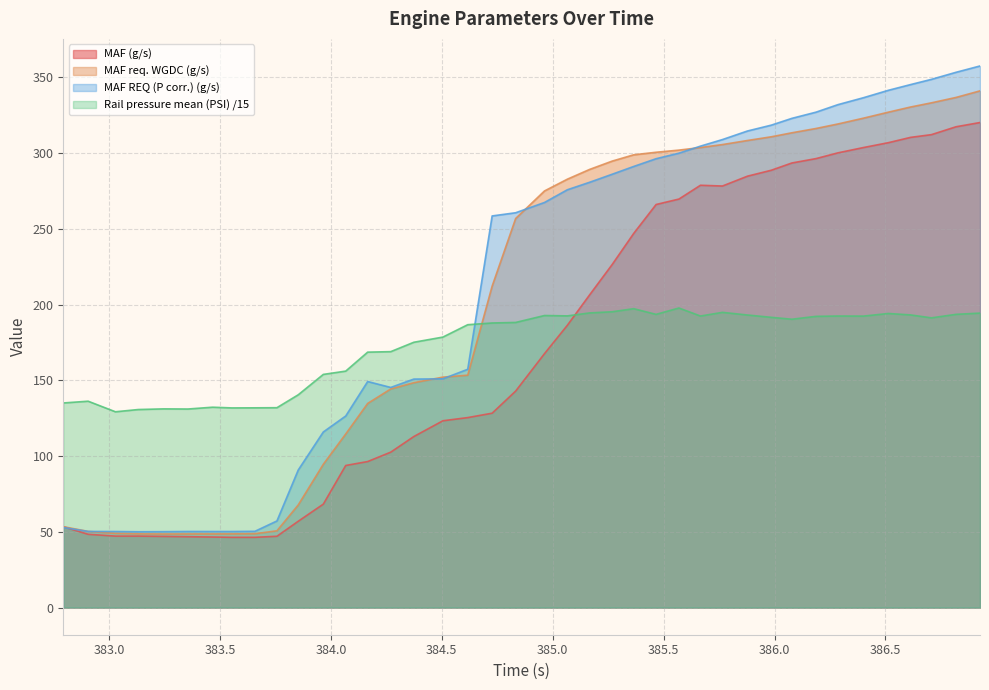

What are all the series names shown in the legend?

MAF (g/s), MAF req. WGDC (g/s), MAF REQ (P corr.) (g/s), Rail pressure mean (PSI) /15